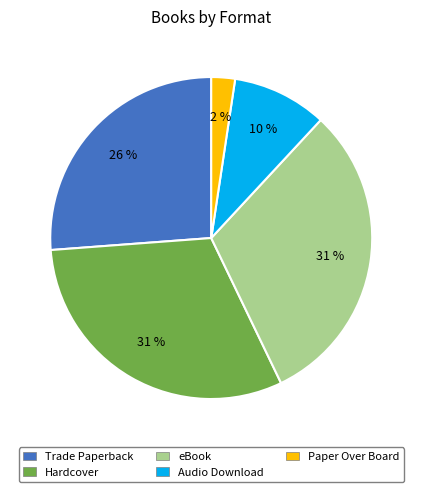

What is the ratio of the value at Hardcover to the value at eBook?

1.0